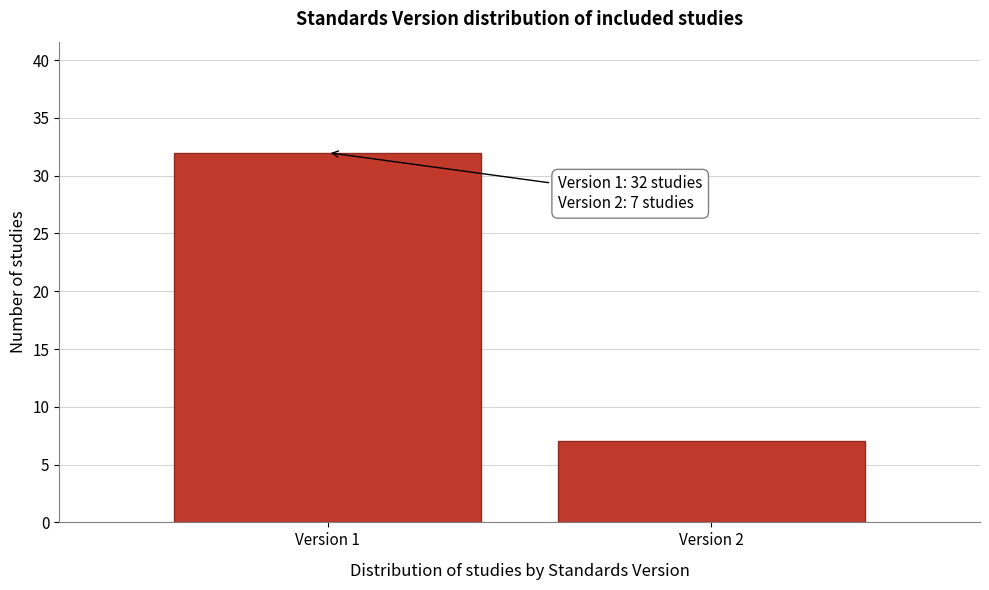

Reading left to right, extract all data points from this chart.

32	7